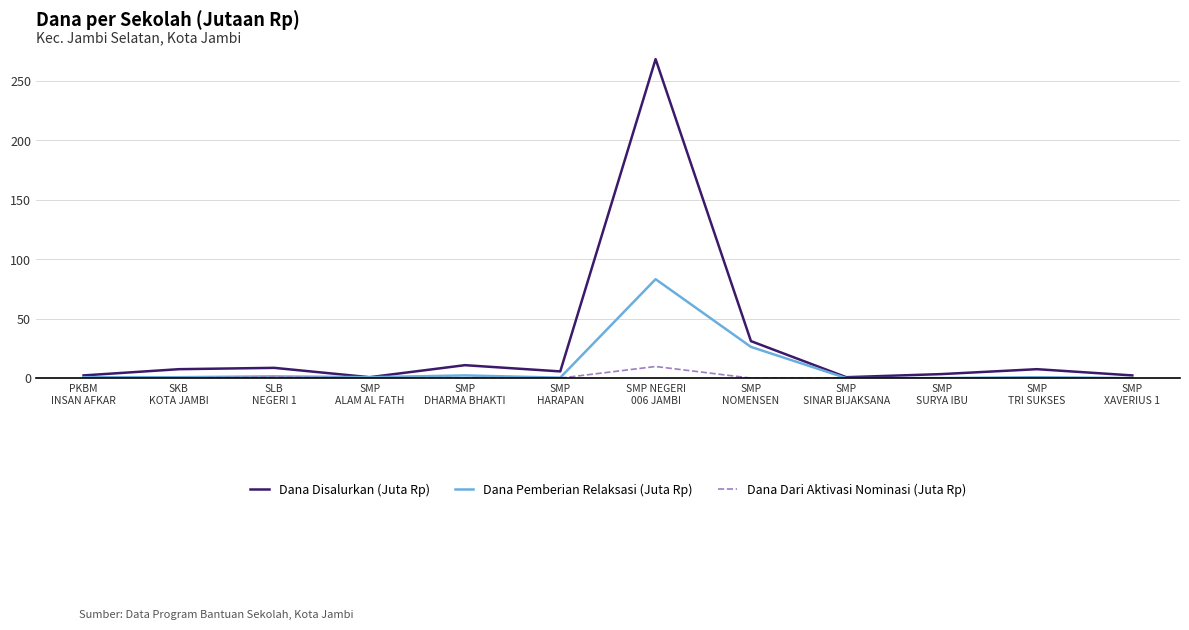

Which series has the largest range (max minus min)?

Dana Disalurkan (Juta Rp)